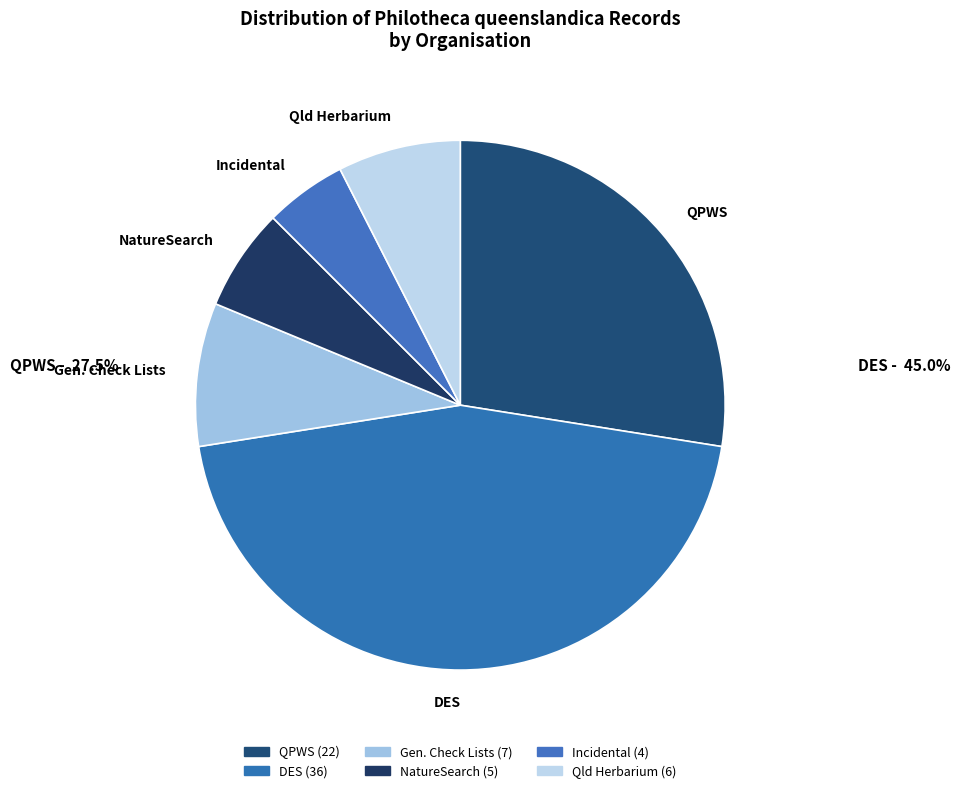

What is the ratio of the value at QPWS to the value at Incidental?

5.5